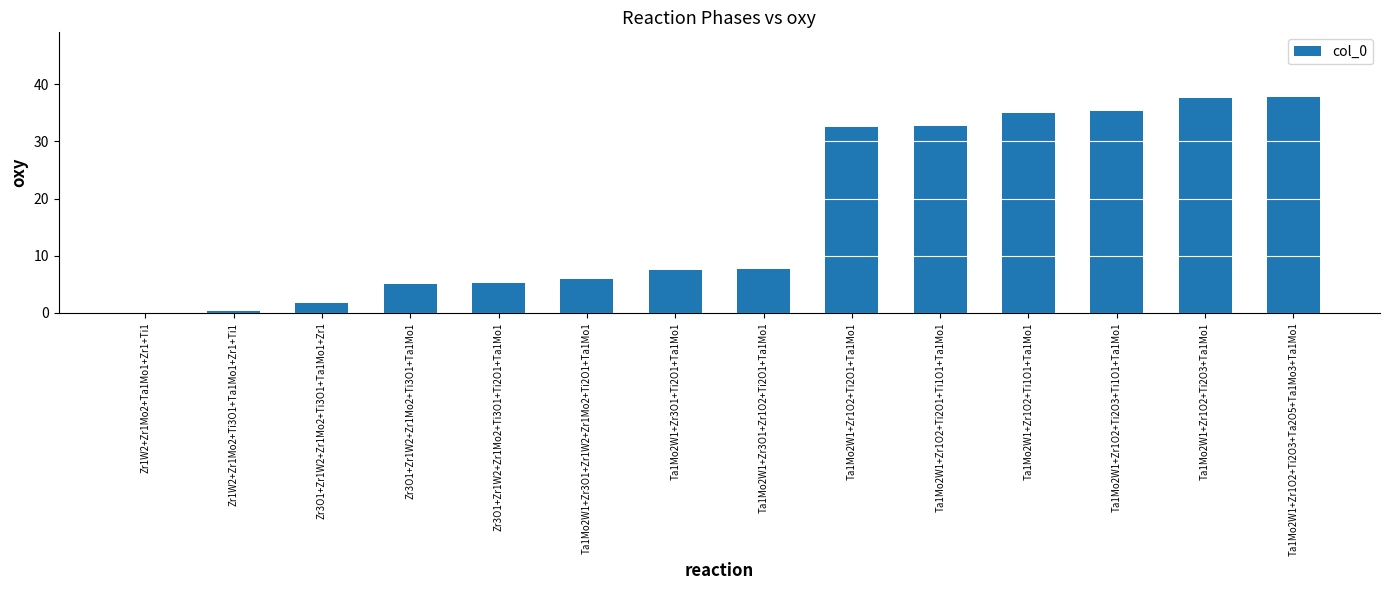

What is the sum of the values at Ta1Mo2W1+Zr1O2+Ti2O3+Ta1Mo1 and Ta1Mo2W1+Zr3O1+Ti2O1+Ta1Mo1?

45.0